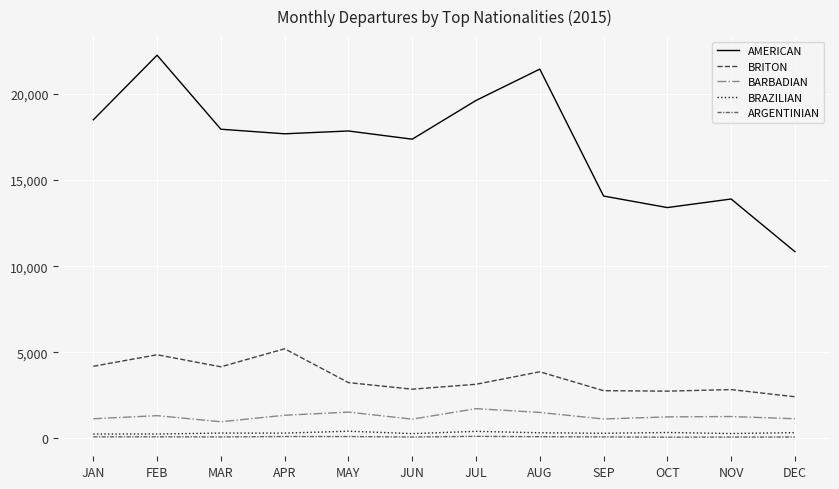

True or false: BRAZILIAN and AMERICAN intersect in this chart.

False